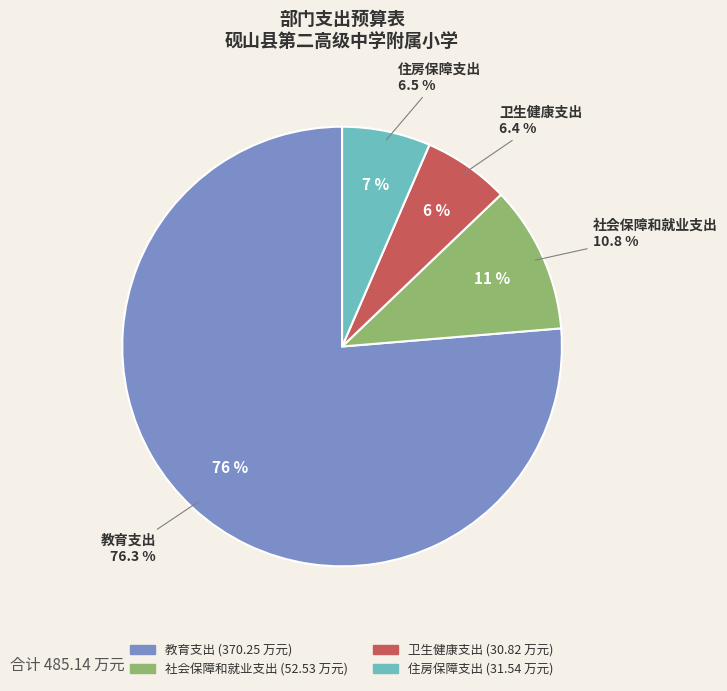

Count the number of slices in the pie.

4